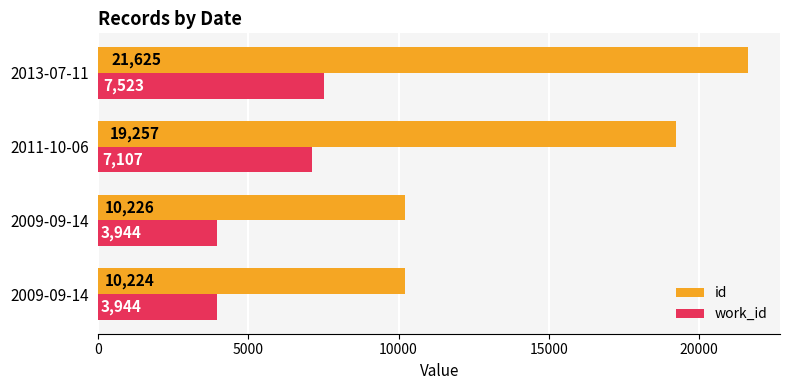

What are all the series names shown in the legend?

id, work_id